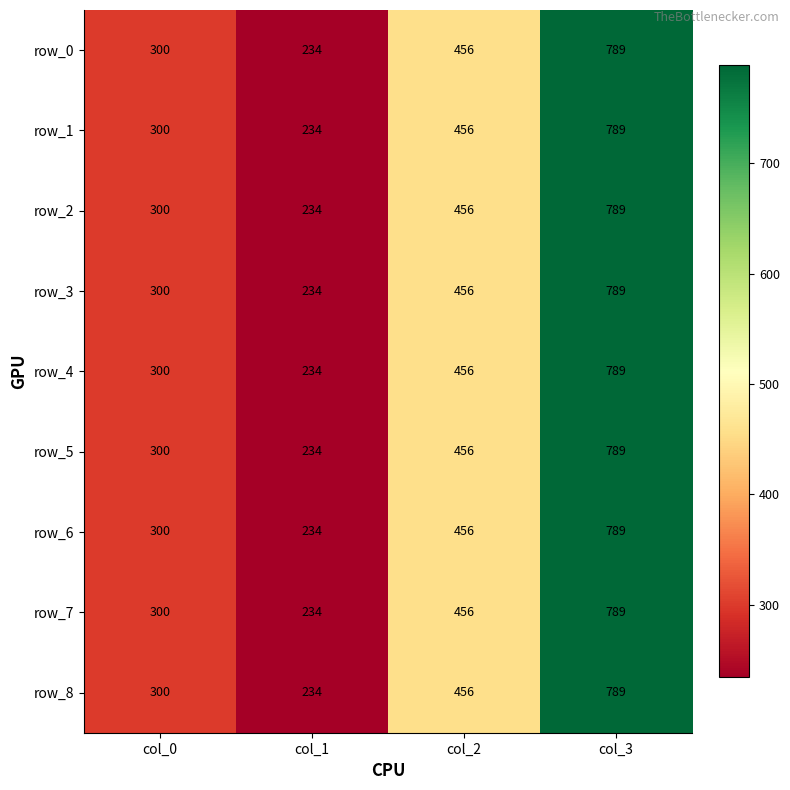

At which category is the sum across all series the highest?

col_3